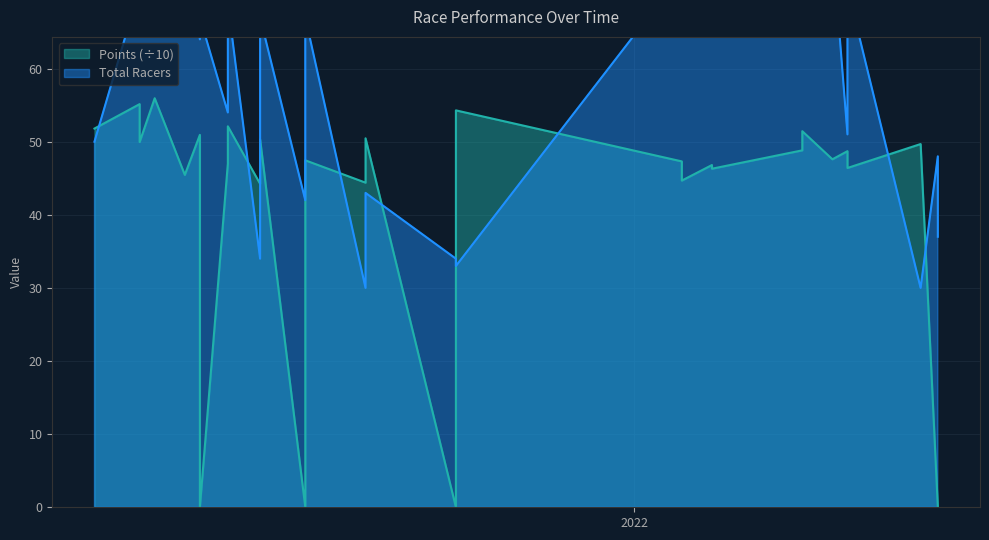

Where is Total Racers nearest to the value 54?

2021-06-26